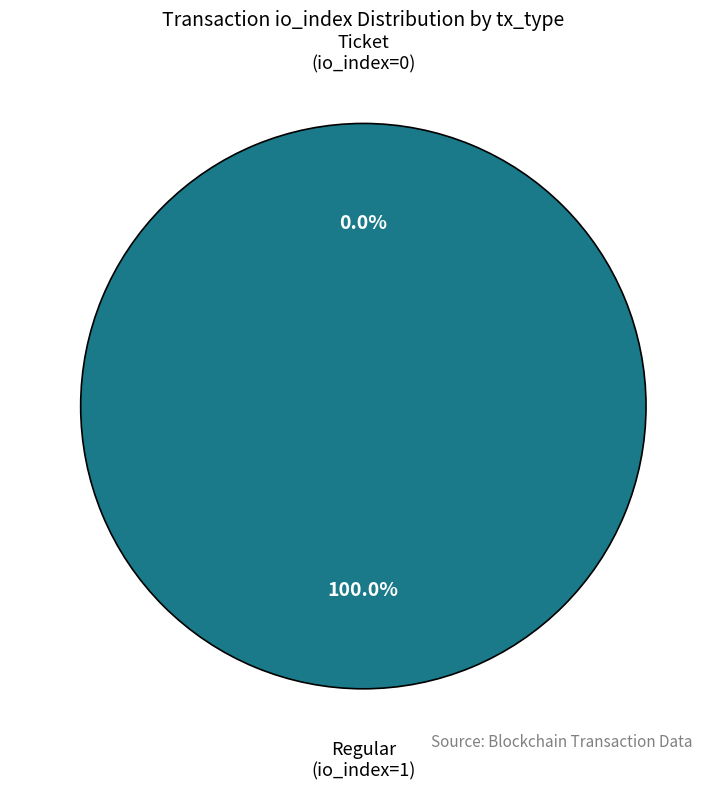

What is the total percentage of Ticket (io_index=0) and Regular (io_index=1)?

100.0%